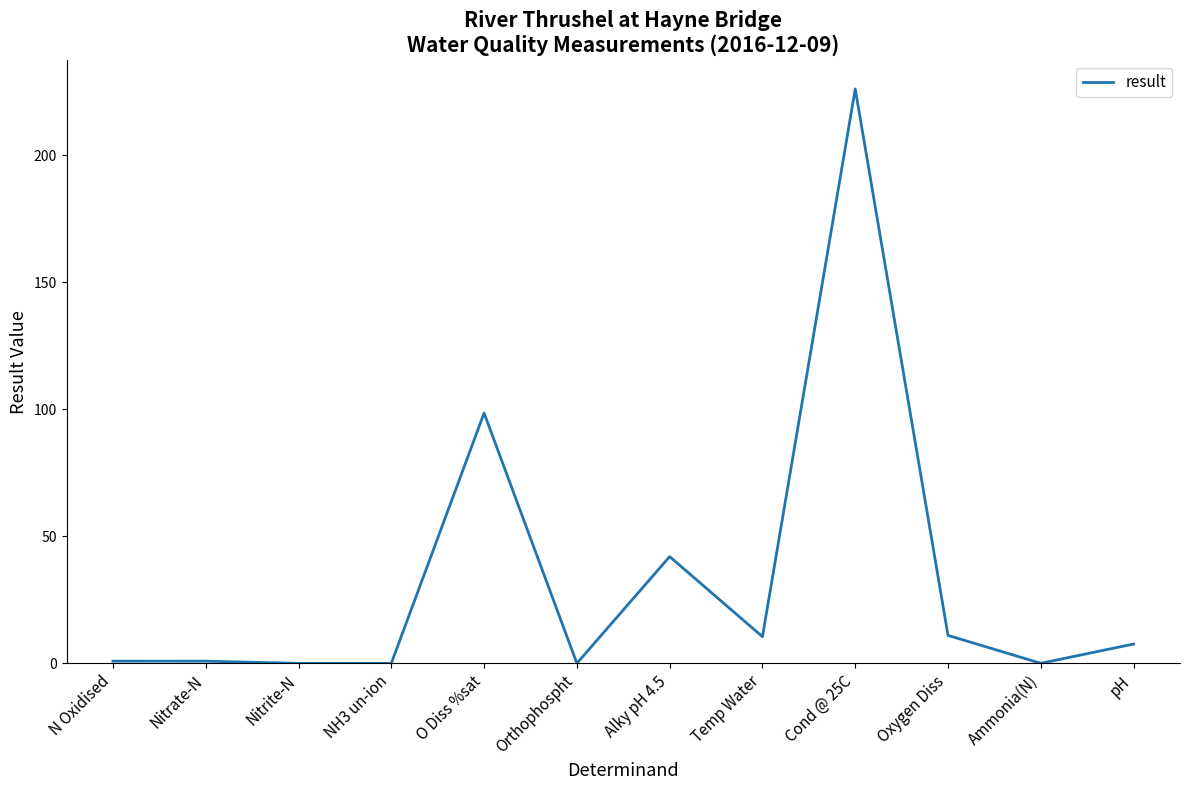

Read the value at pH.

7.6